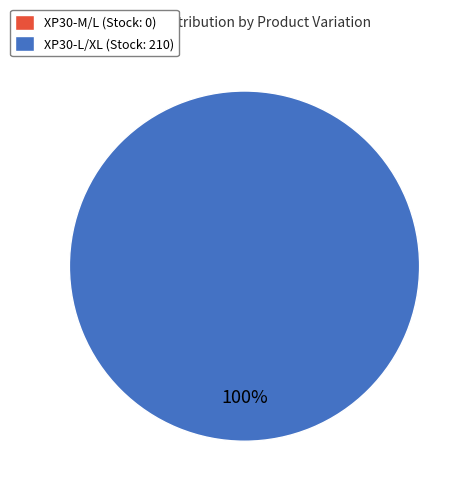

Rank the categories by value from highest to lowest.

XP30-L/XL, XP30-M/L